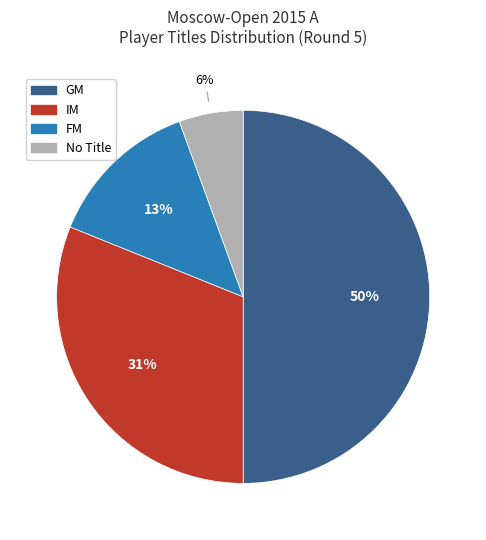

To the nearest percent, what is the difference between the largest and smallest slice percentages?

44%